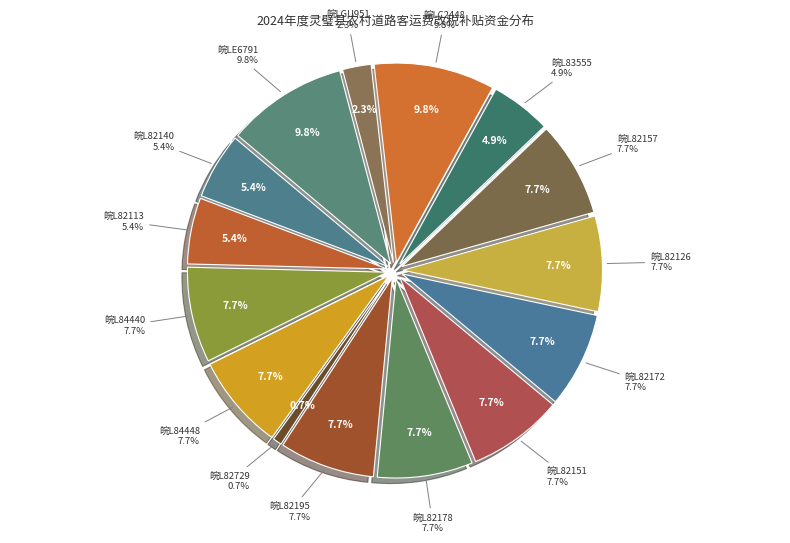

Is it true that 皖L82729 is 7% of the pie?

False